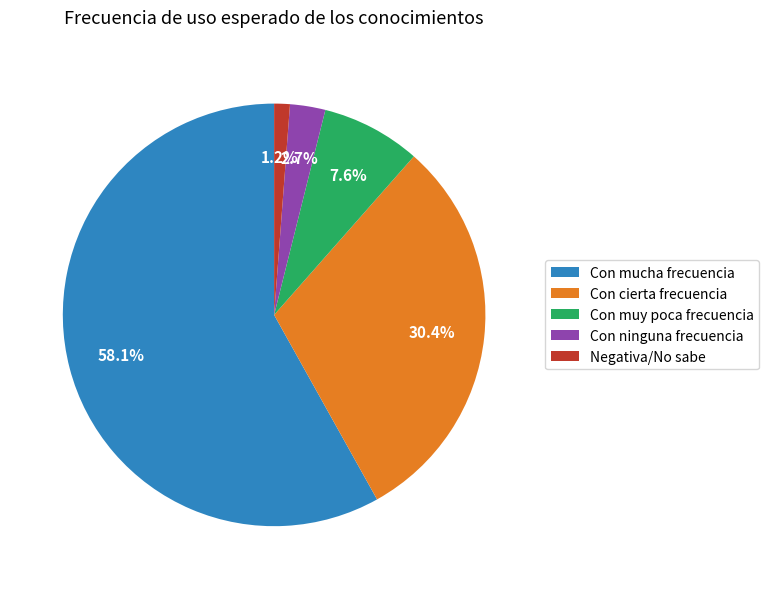

To the nearest percent, what is the combined percentage of Con cierta frecuencia and Negativa/No sabe?

32%